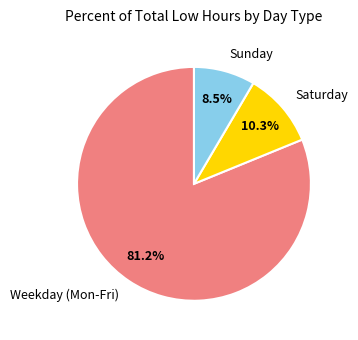

To the nearest percent, what is the average slice percentage?

33%